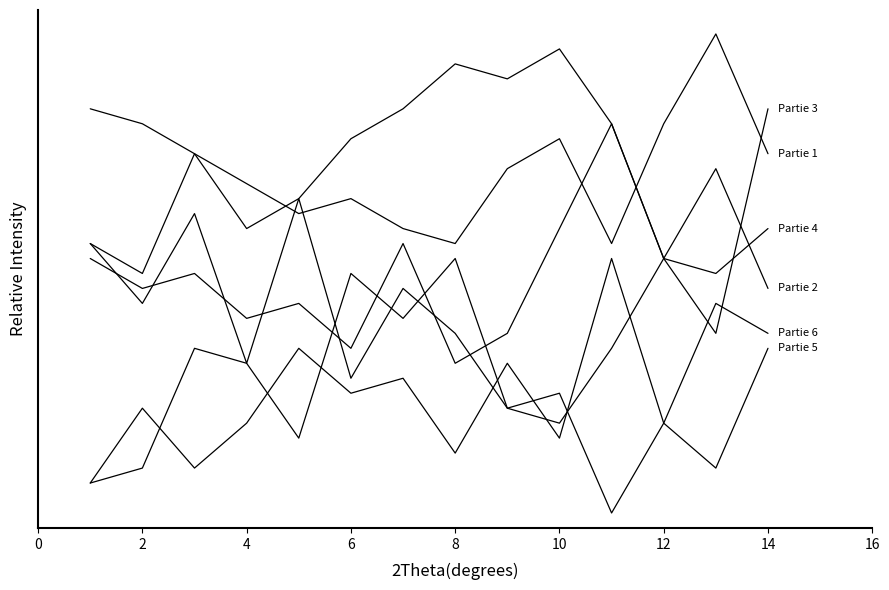

Does the chart display data point markers on the line(s)?

No